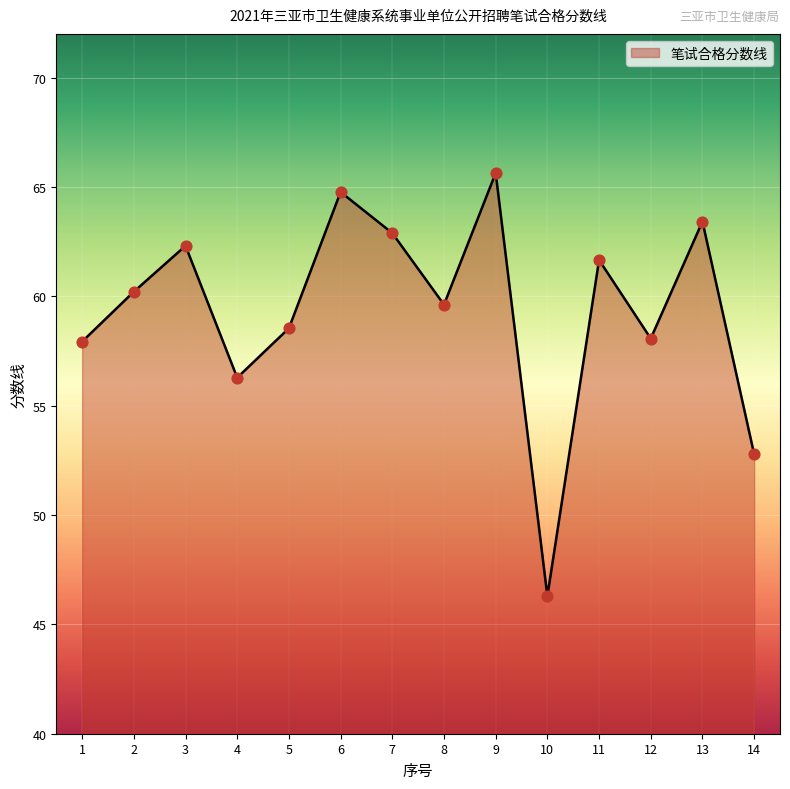

Which has a higher value, 6 or 8?

6